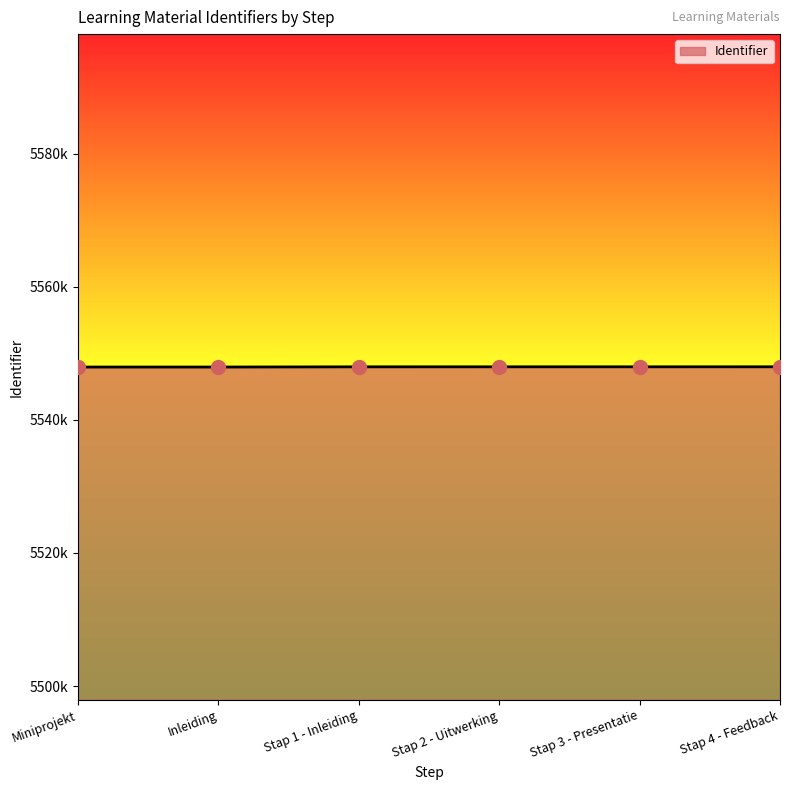

Which has a higher value, Inleiding or Stap 3 - Presentatie?

Stap 3 - Presentatie